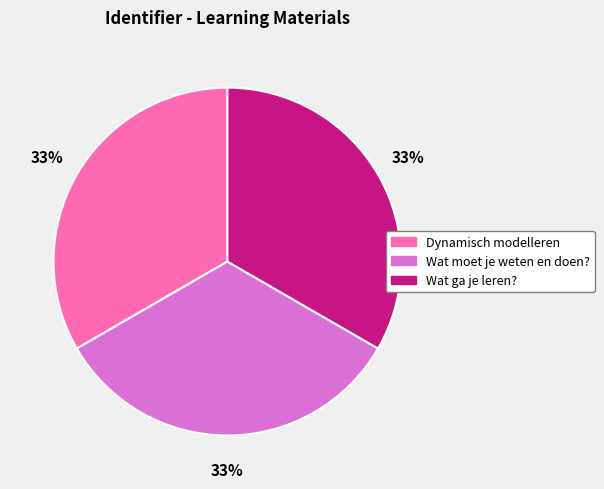

The Dynamisch modelleren slice represents 33% of the pie. True or false?

True